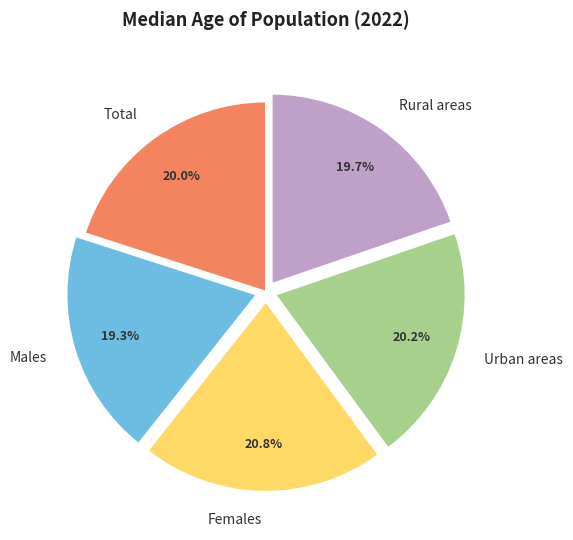

Approximately how many times larger is the value at Urban areas compared to Males?

1.0